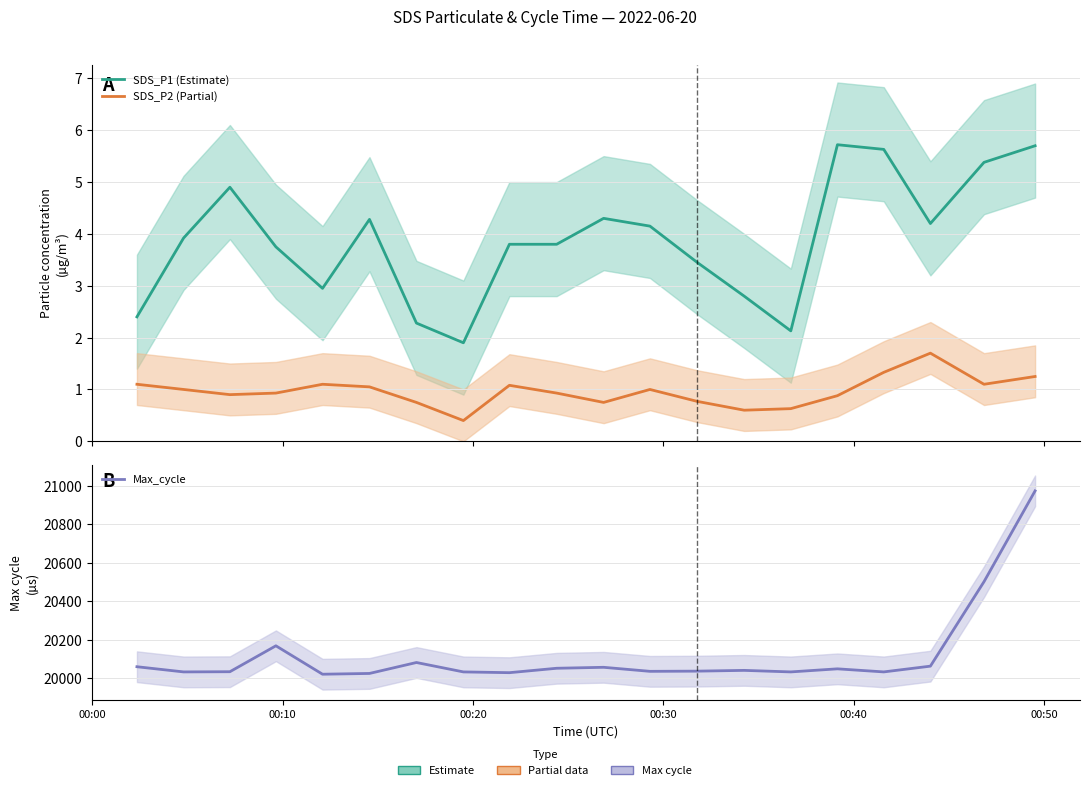

How many series are shown in this chart?

3